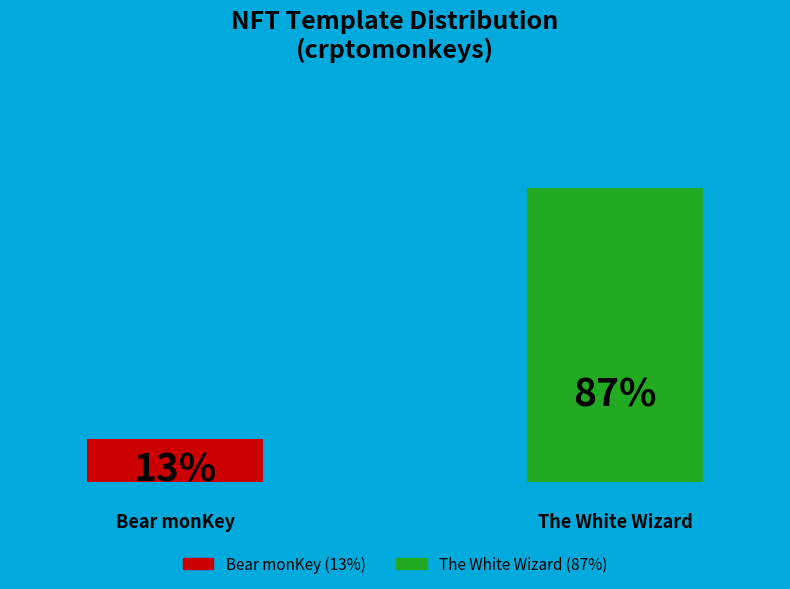

Are the bars grouped side by side (vs. stacked)?

Yes